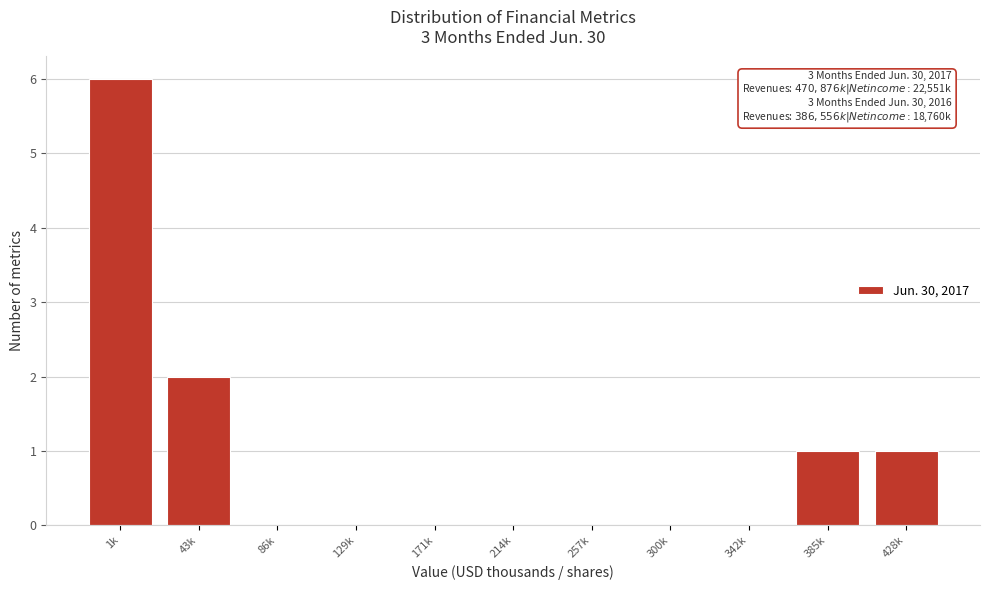

Reading right to left, transcribe all the data shown in this chart.

428k=1	385k=1	342k=0	300k=0	257k=0	214k=0	171k=0	129k=0	86k=0	43k=2	1k=6